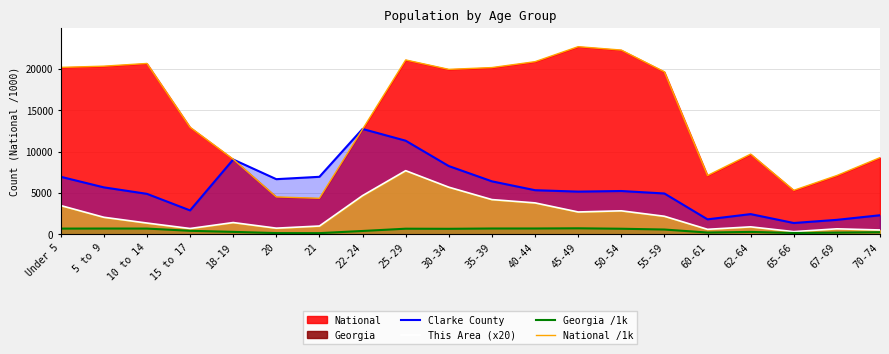

Is it true that This Area (x20) equals 320.0 at 65-66?

True